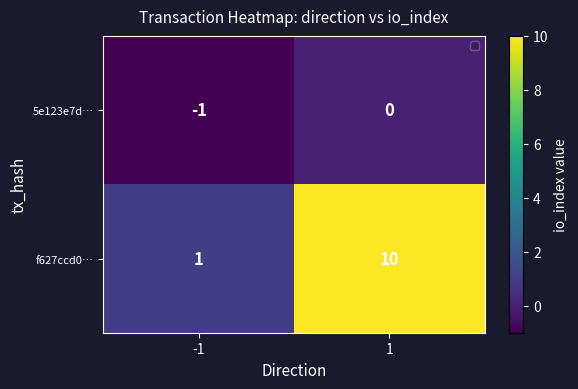

What is the maximum value shown in the chart?

10